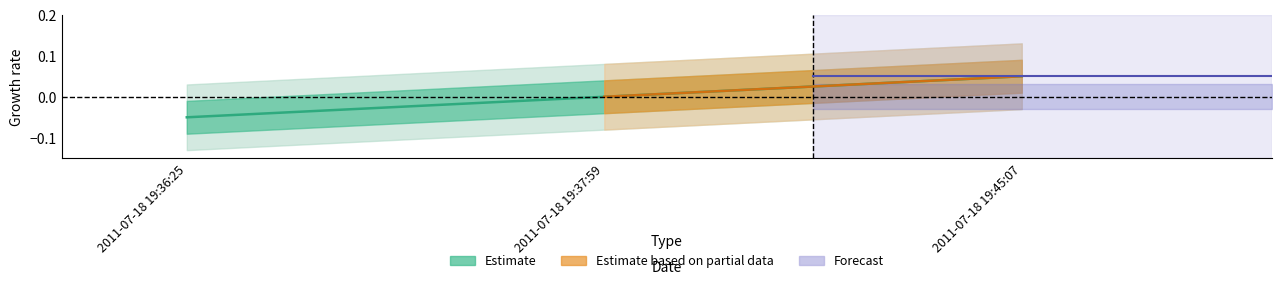

Rank the categories by value from highest to lowest.

2011-07-18 19:45:07, 2011-07-18 19:37:59, 2011-07-18 19:36:25